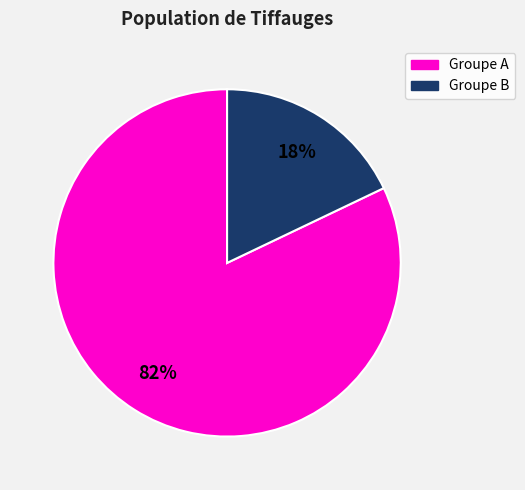

How many slices are in this pie chart?

2